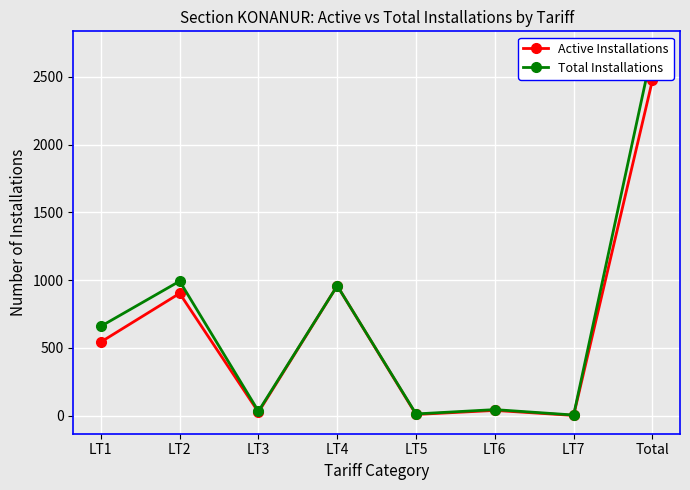

What is the total value across all series at LT5?

20